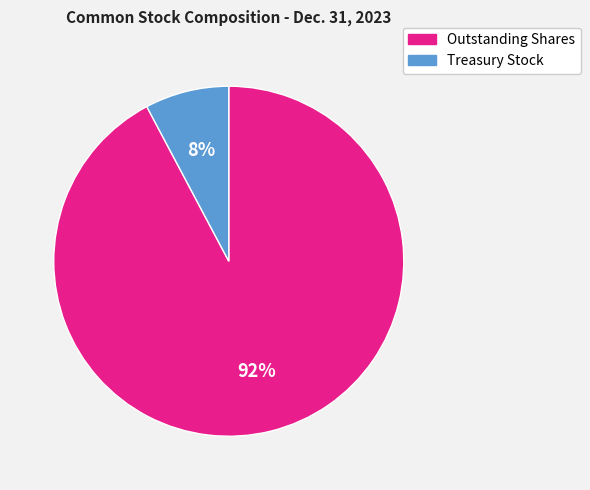

What is the majority slice?

Outstanding Shares